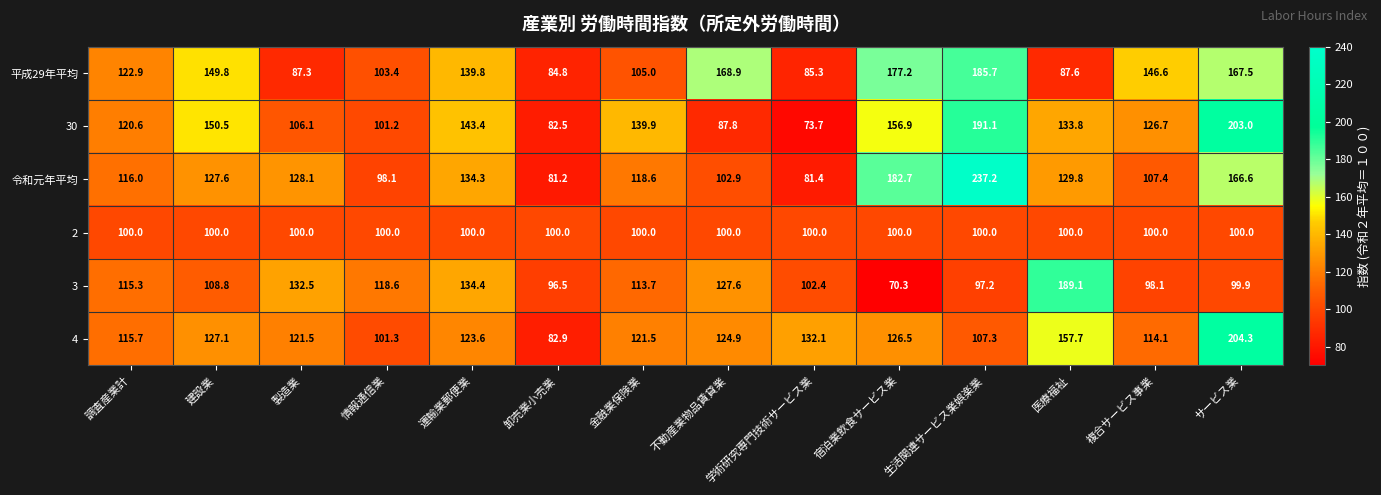

What is the average value of the 30 series?

129.8